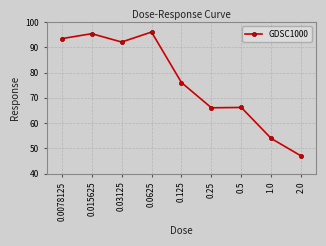

True or false: the data shows 73.1 at 2.0.

False